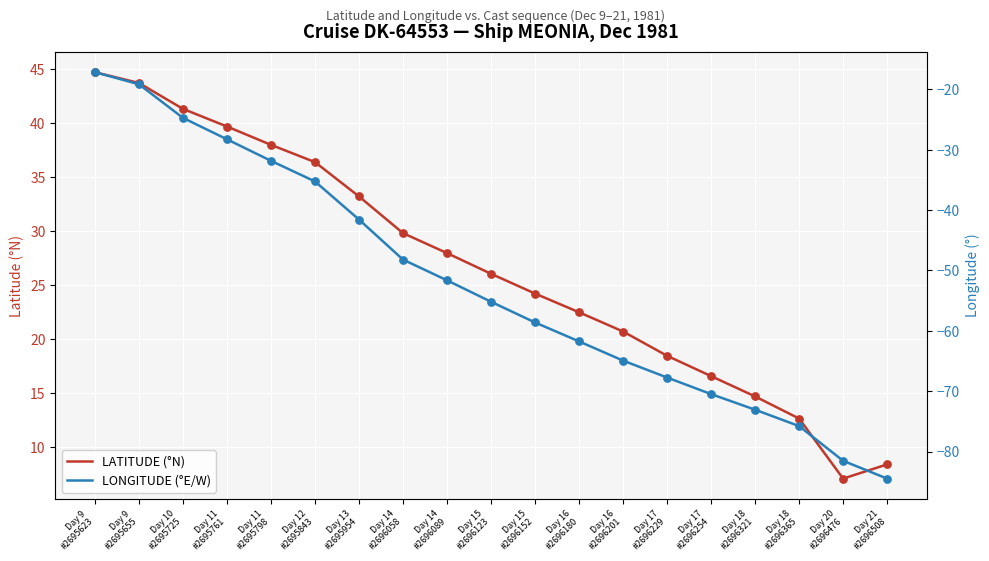

What are all the series names shown in the legend?

LATITUDE (°N), LONGITUDE (°E/W)